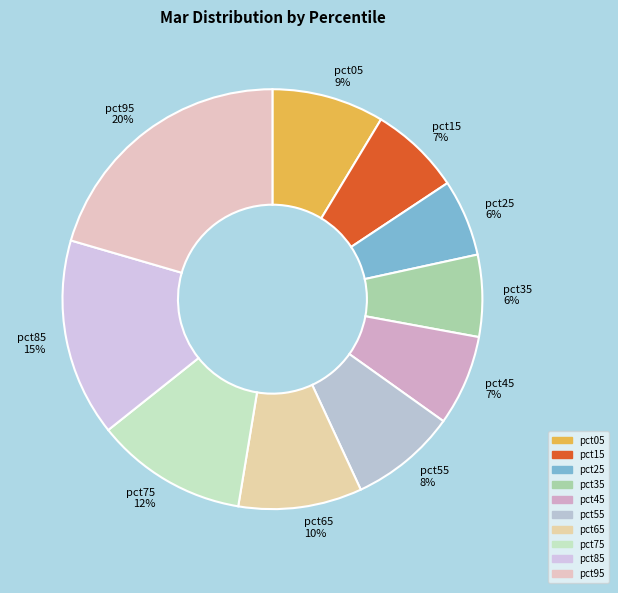

Combined, do pct05 and pct55 account for over 50%?

No